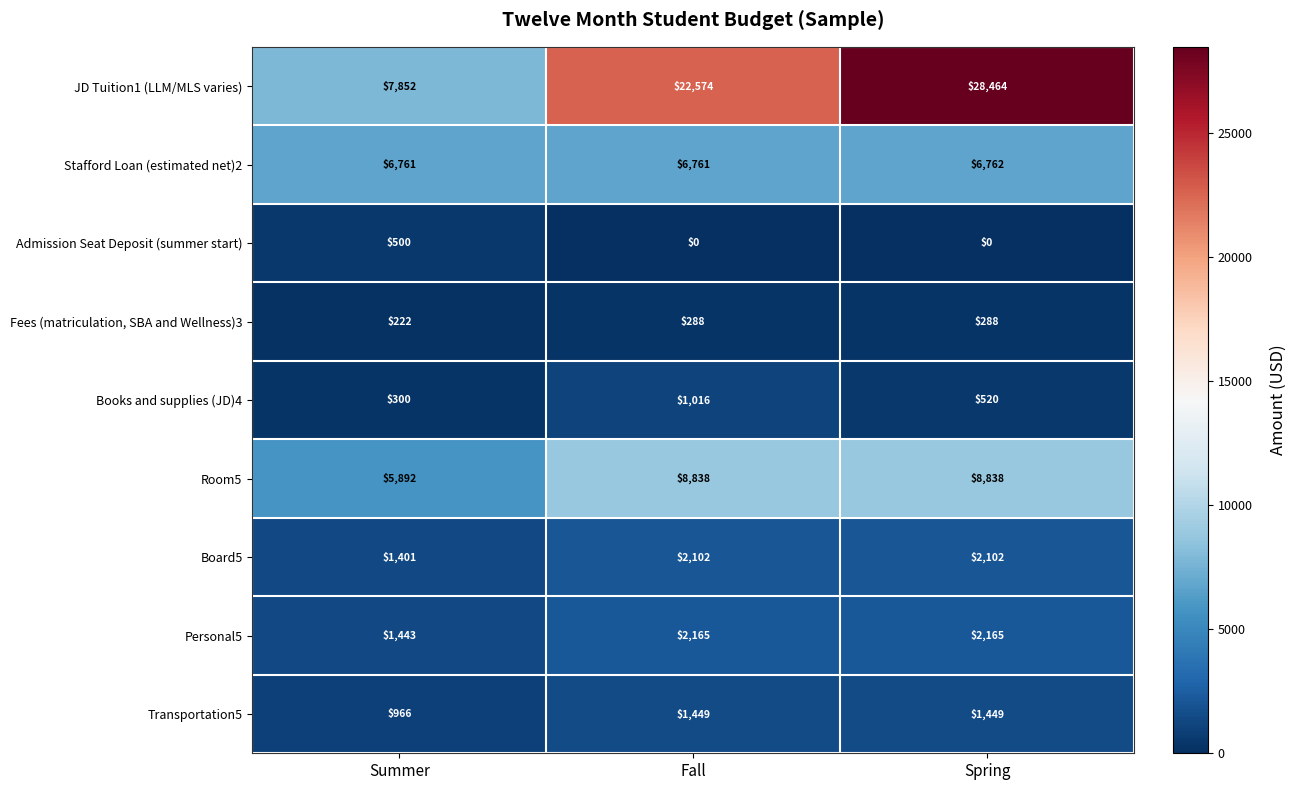

Count the number of categories in the chart.

3